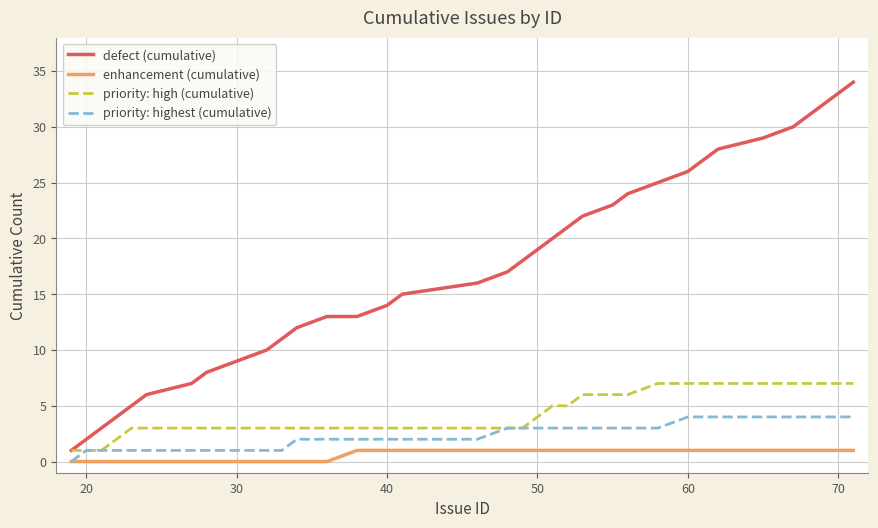

Rank the series by their maximum value, from lowest to highest.

enhancement (cumulative), priority: highest (cumulative), priority: high (cumulative), defect (cumulative)